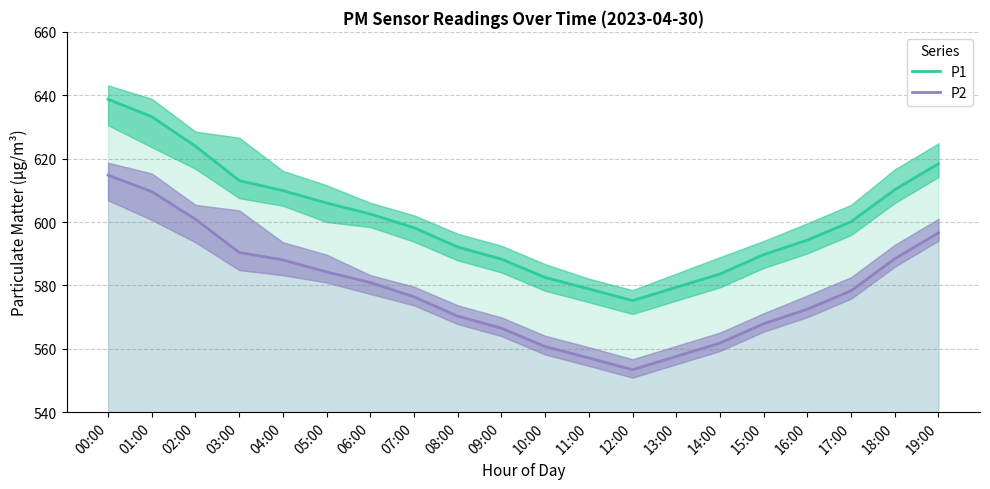

At which category is the sum across all series the highest?

00:00